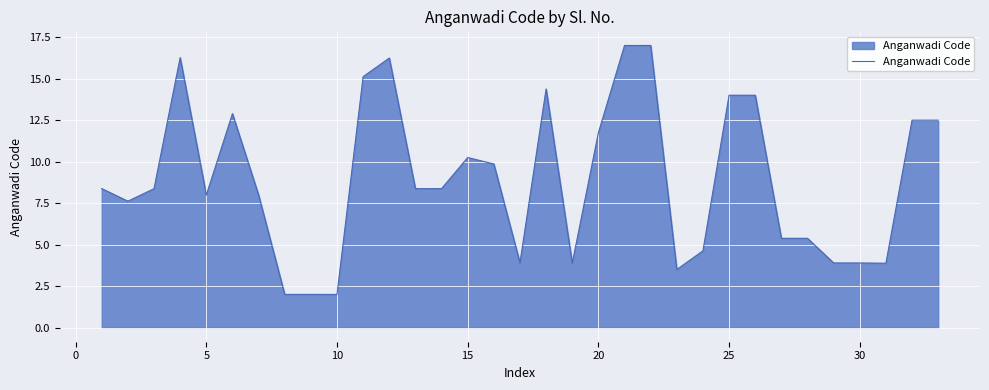

What is the smallest value displayed?

2.0